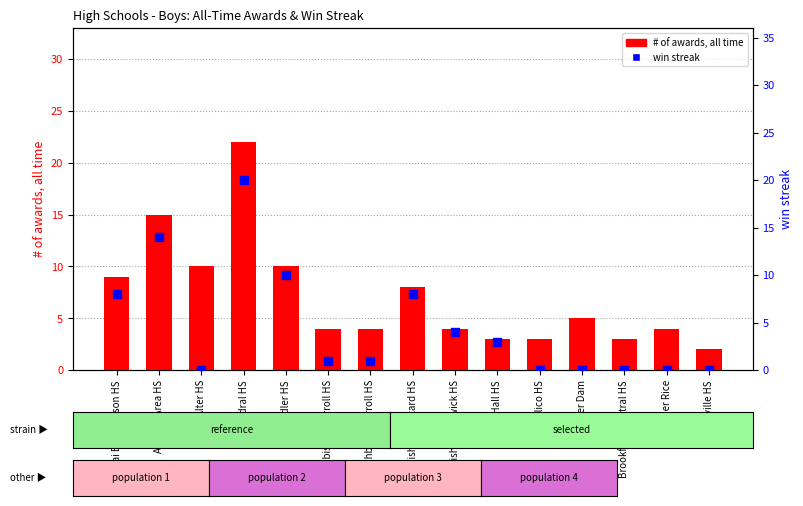

At how many categories does at least one series exceed 19?

1